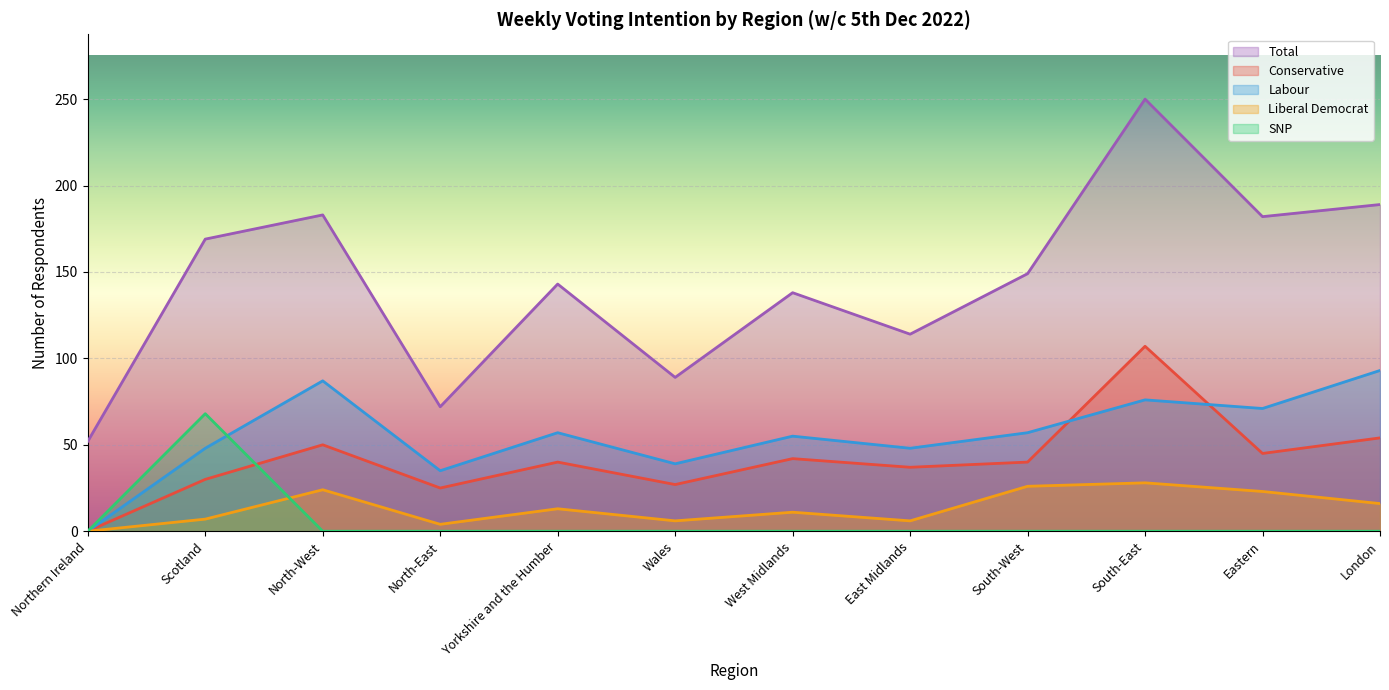

Where is the first local minimum for Conservative?

North-East